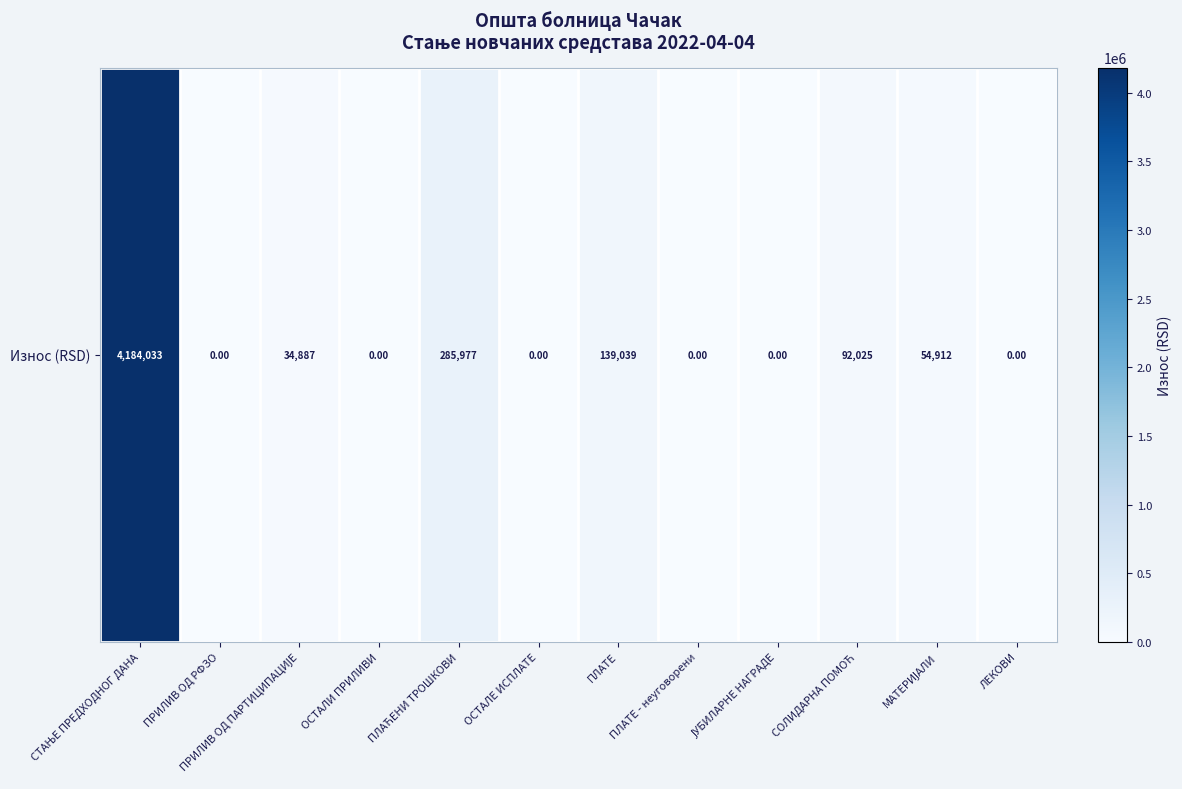

At which label does the data first exceed 34887?

СТАЊЕ ПРЕДХОДНОГ ДАНА